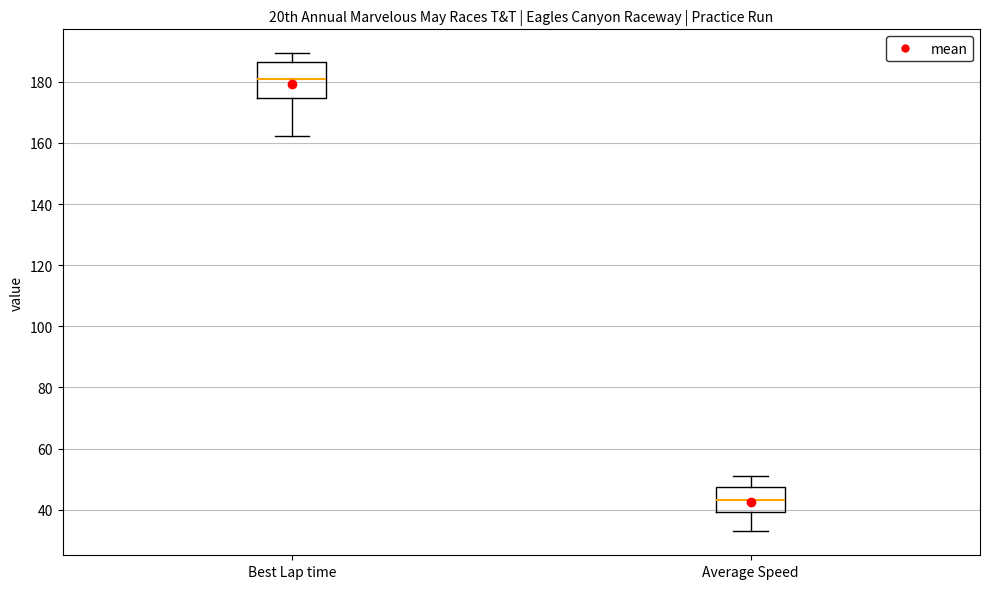

Which box has the lowest median line?

Average Speed